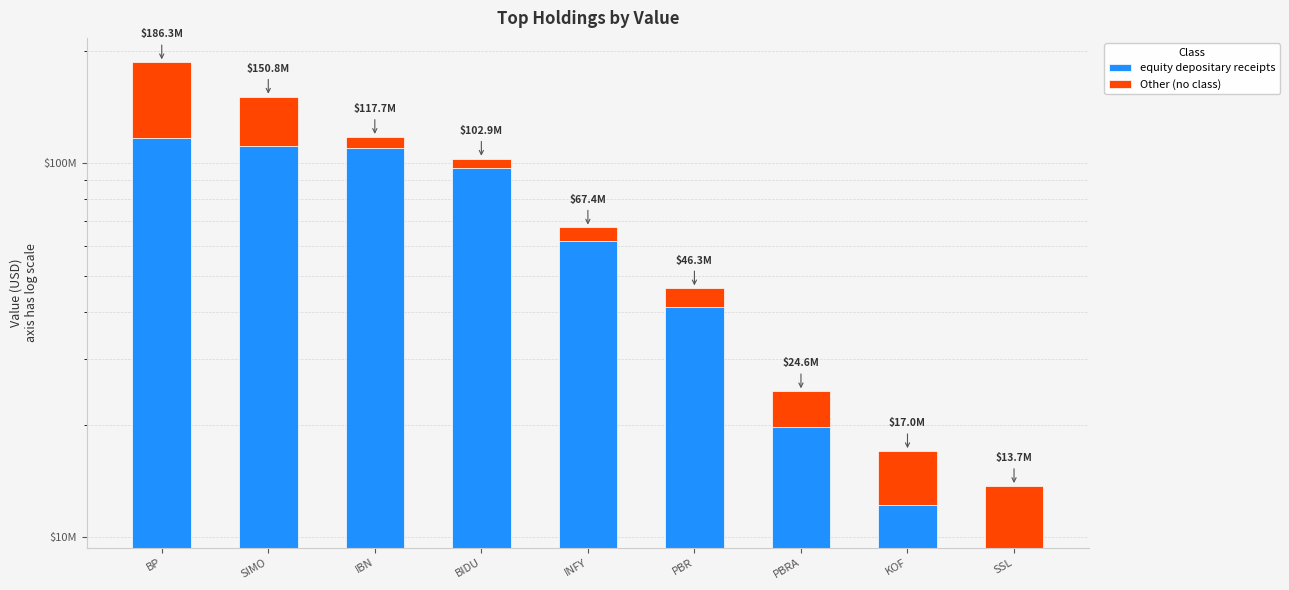

Count the number of categories in the chart.

9